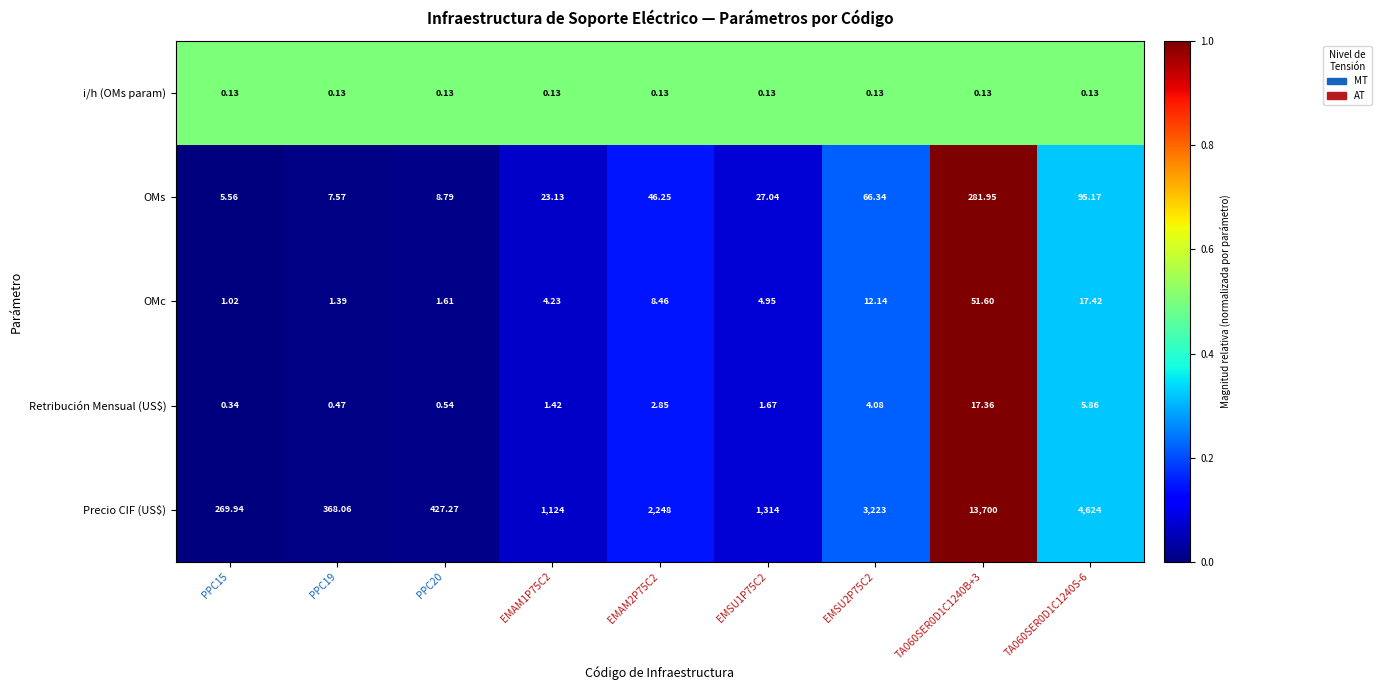

Which series has the largest total across all categories?

Precio CIF (US$)